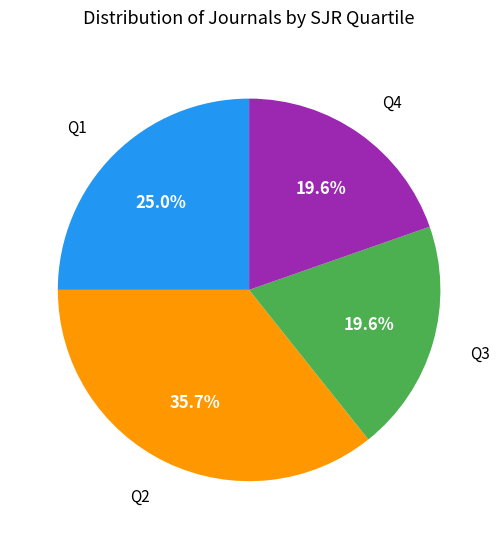

Count the number of slices in the pie.

4